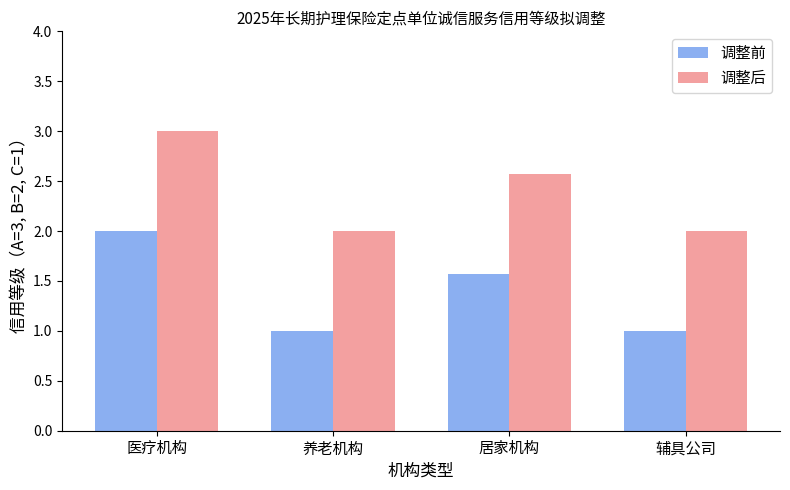

Reading right to left, what are all the values shown in this chart?

调整前: 1.0	1.6	1.0	2.0
调整后: 2.0	2.6	2.0	3.0